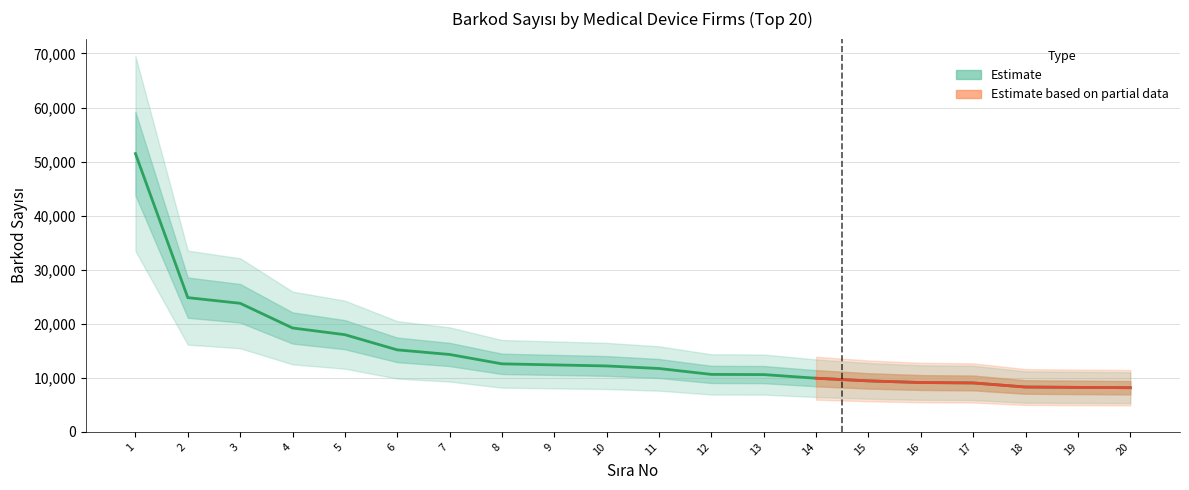

What is the sum of all values?

299198